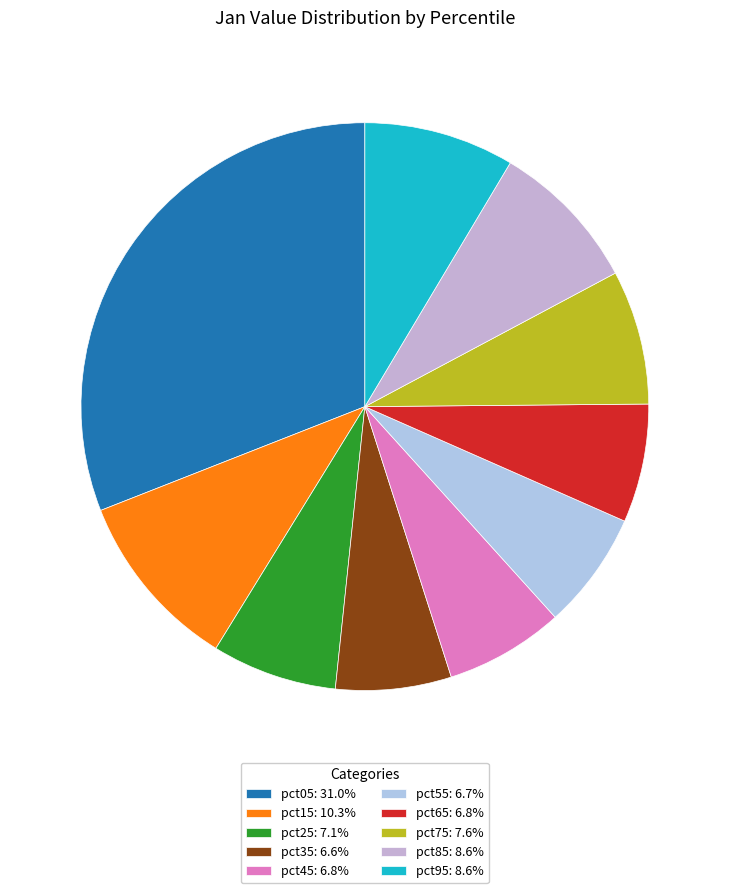

Count the number of slices in the pie.

10